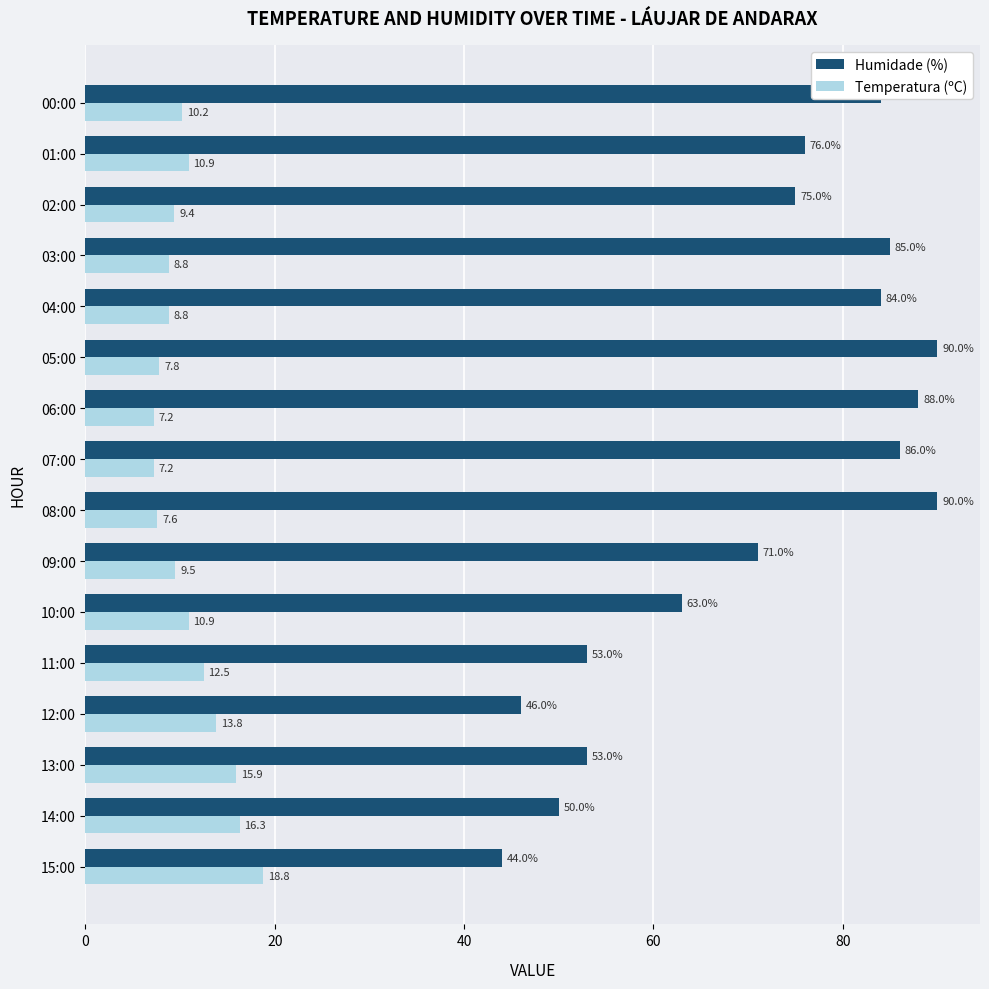

List the series in order of their overall mean, lowest first.

Temperatura (ºC), Humidade (%)